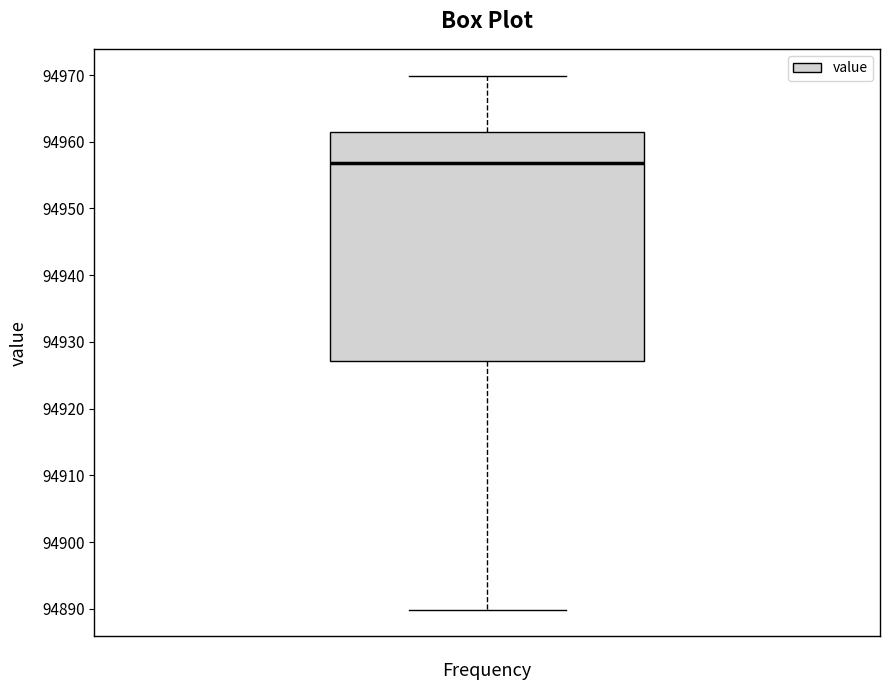

Read this box plot against the y-axis: the position of the median line, the range covered by the box, and the ends of both whiskers. The values are not printed on the chart, so give them approximately, as read against the axis.

median 94957, box 94927 to 94961, whiskers 94890 to 94970